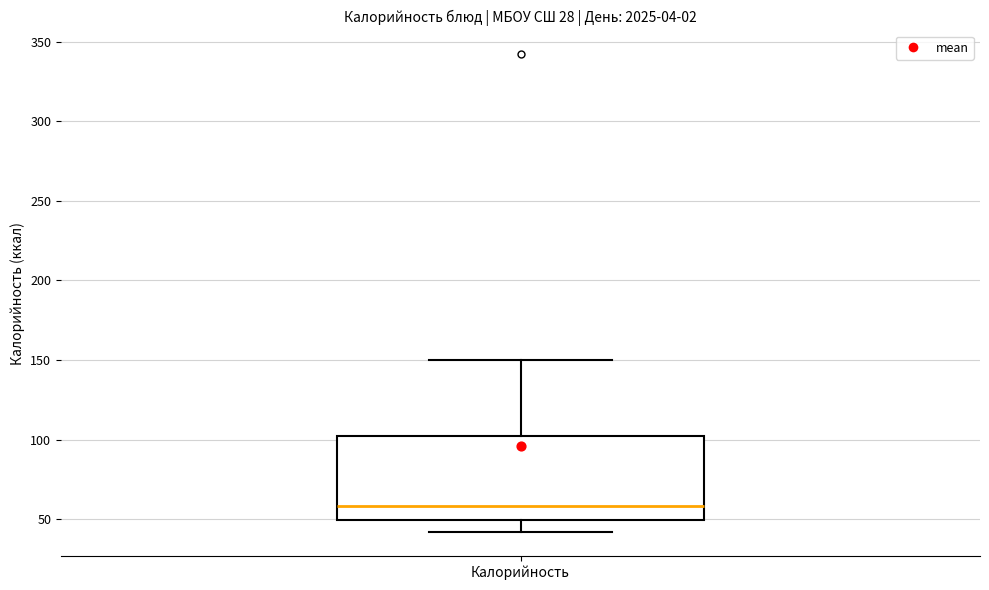

Where does the upper whisker of the box for Калорийность end on the y-axis? The values are not printed on the chart, so give them approximately, as read against the axis.

150